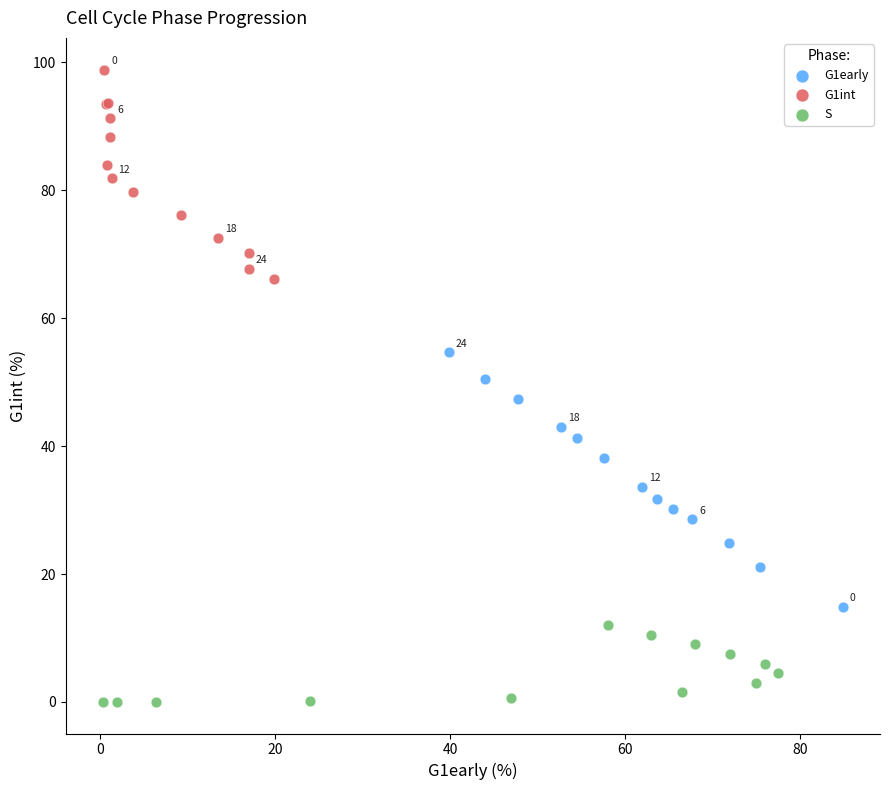

Which series contains the highest Y value?

G1int